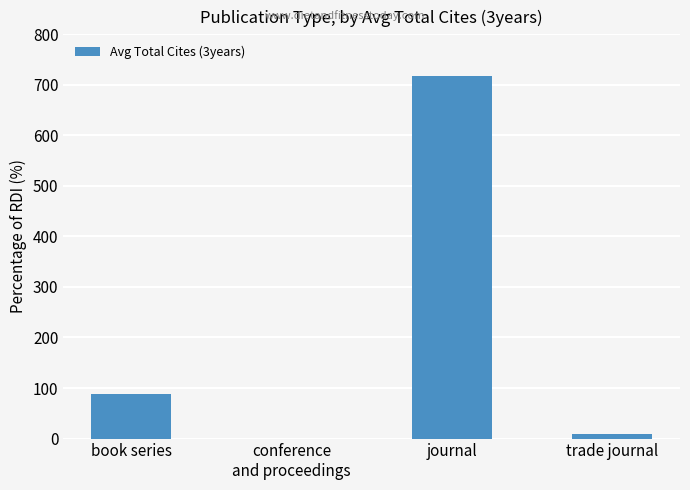

Reading left to right, extract all data points from this chart.

book series=89.0	conference
and proceedings=0.0	journal=718.4	trade journal=9.0